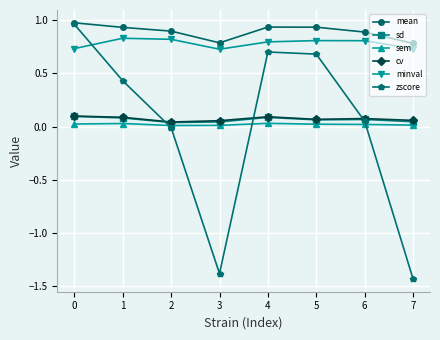

Count the sd values in the range 0 to 1.

8